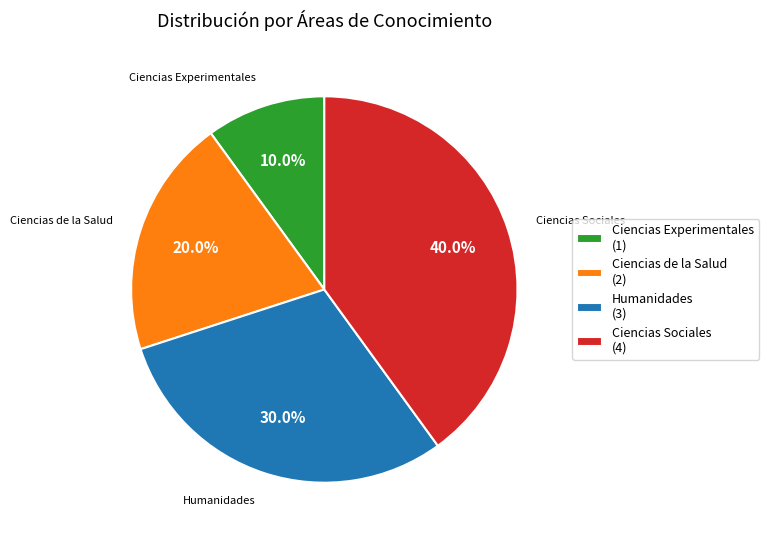

How many slices are in this pie chart?

4